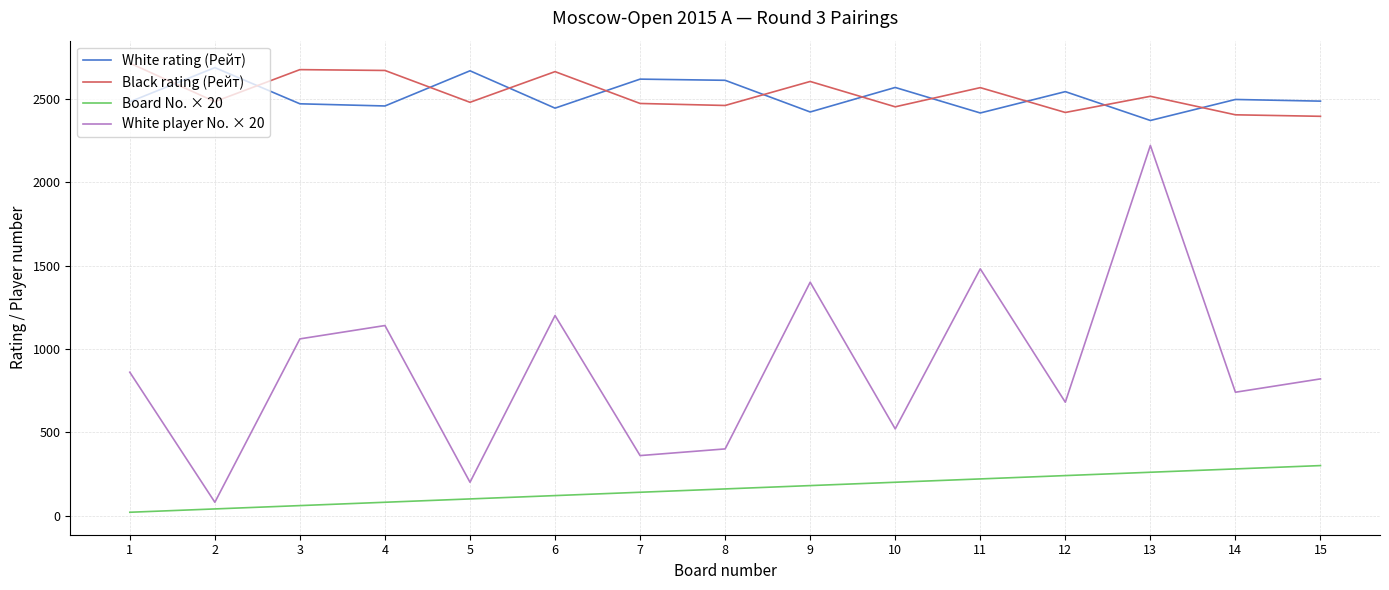

The value of White rating (Рейт) at 12 is 1658. True or false?

False